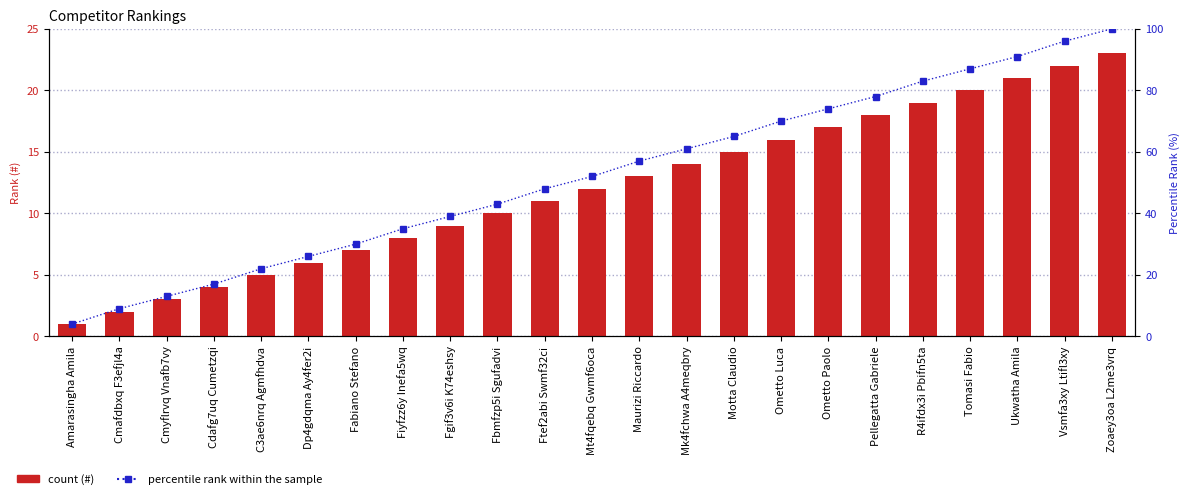

Rank the series by their average value, from lowest to highest.

#, percentile rank within the sample